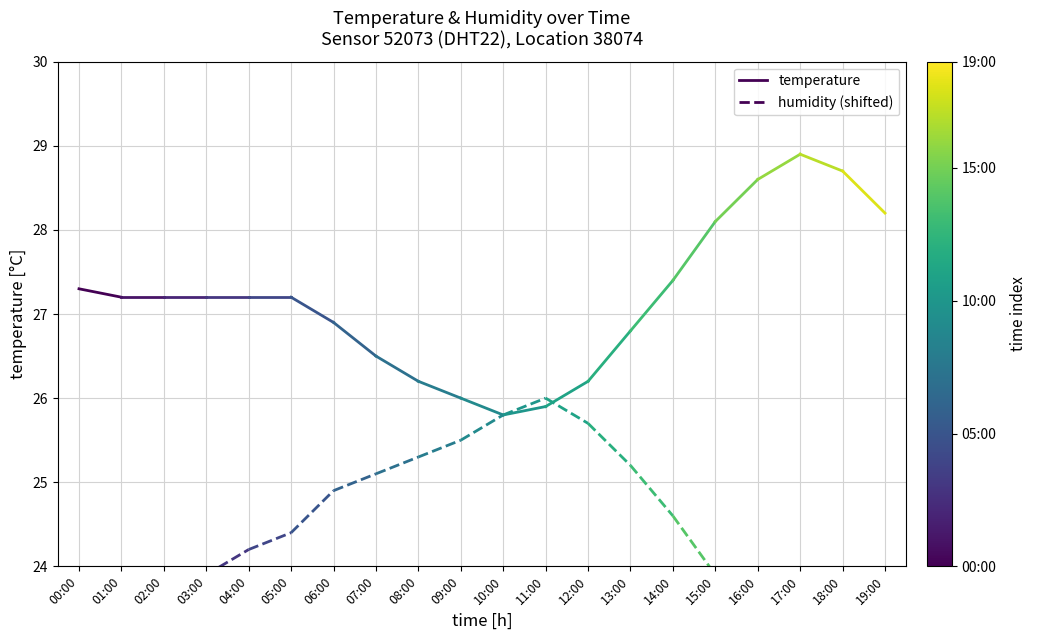

What are all the series names shown in the legend?

temperature, humidity (shifted)